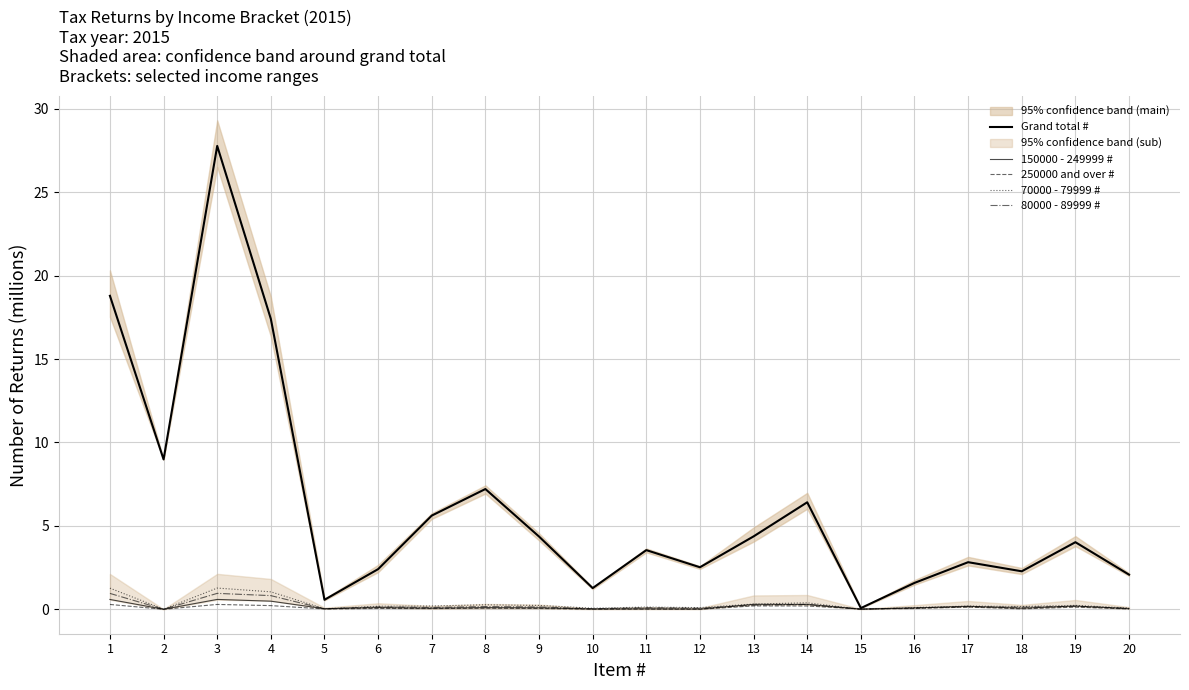

Between 16 and 13, which is larger?

13